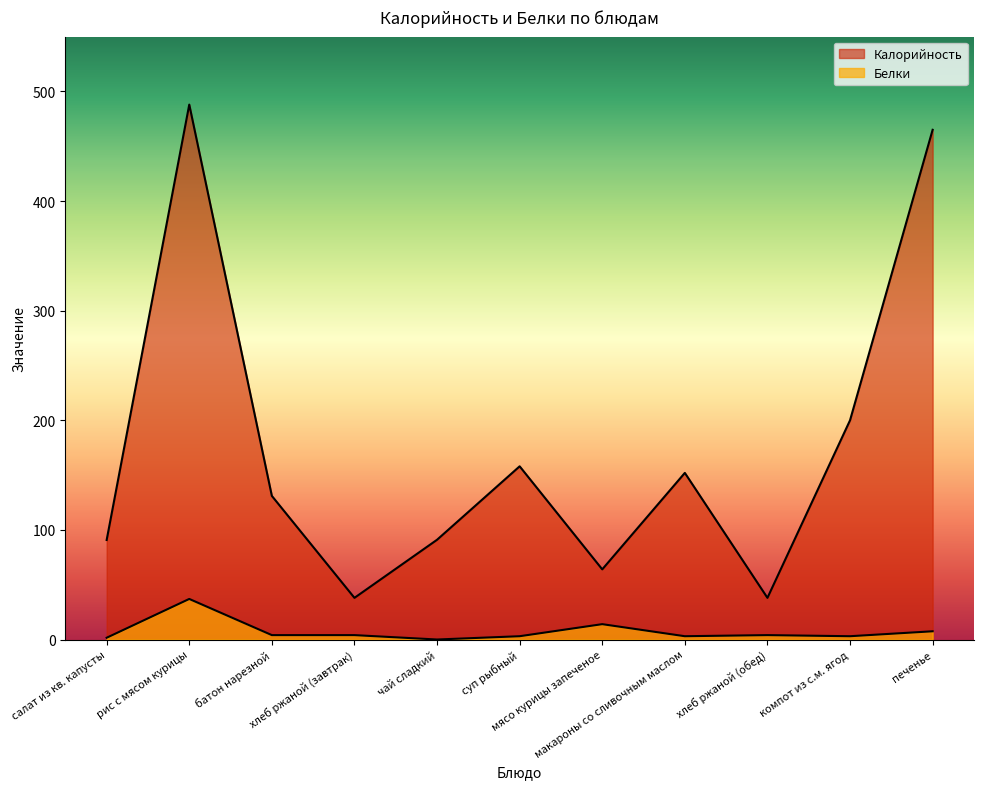

How many lines are shown in the chart?

2